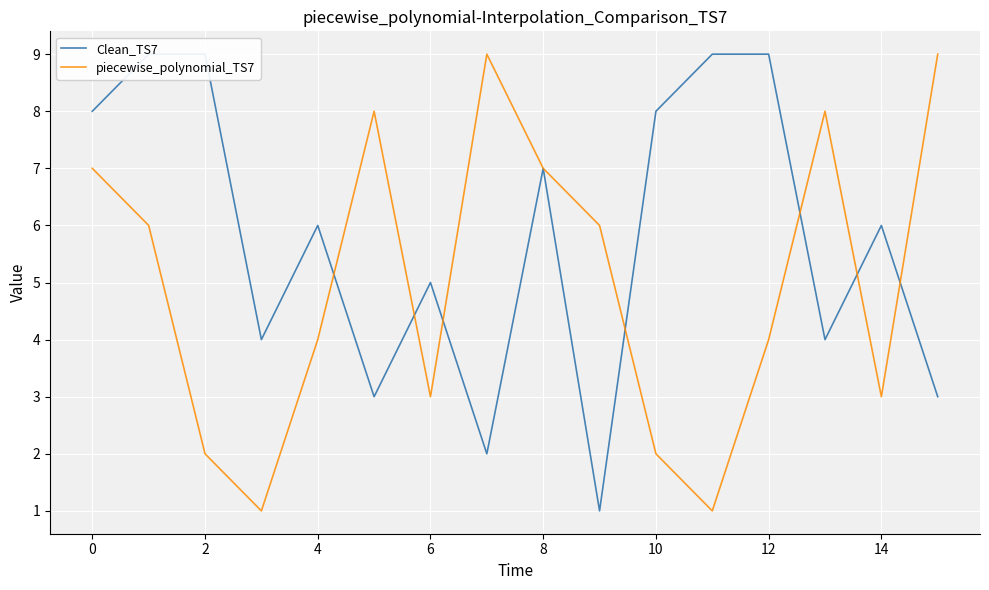

How many interior local valleys does the Clean_TS7 series have?

5